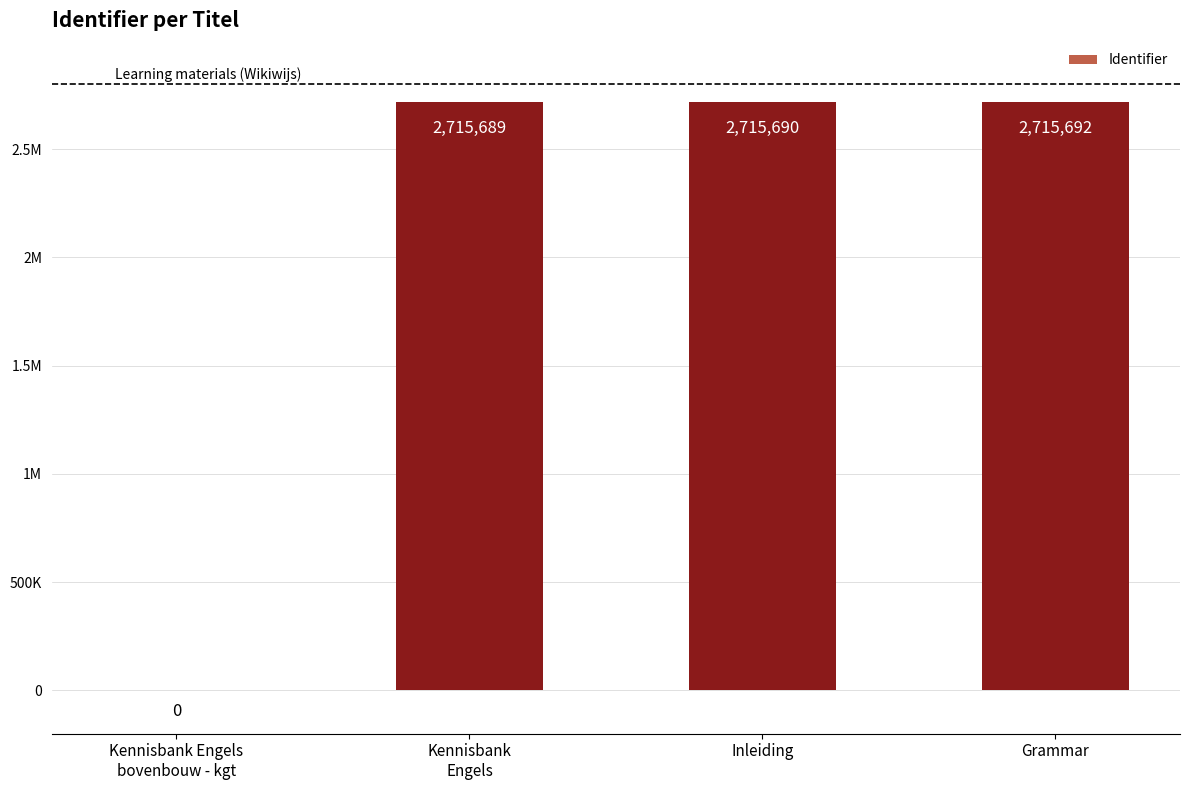

Are the bars horizontal?

No